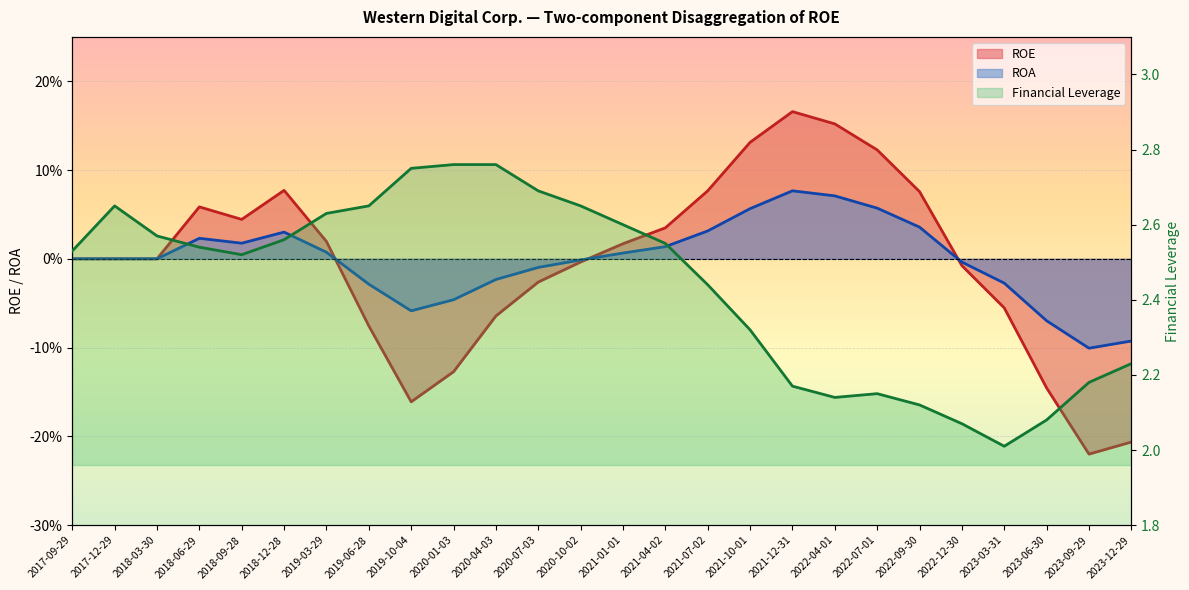

At which label does ROA first exceed 0?

2018-06-29